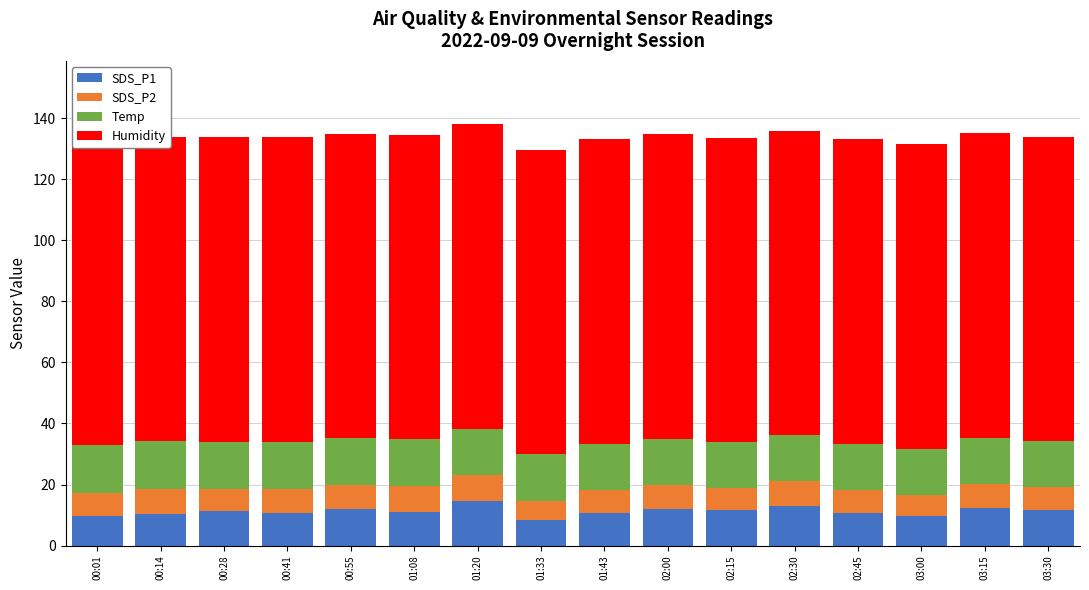

What is the value of the SDS_P2 bar at the 4th from the left?

8.0